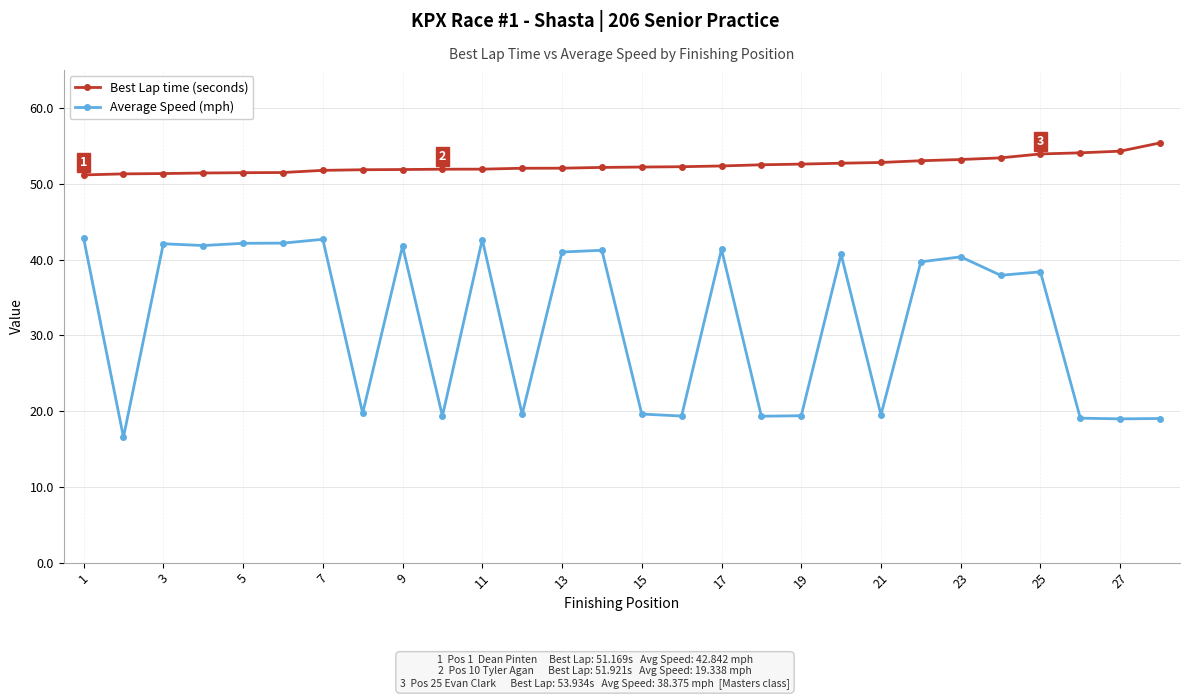

Which series has the widest spread of values?

Average Speed (mph)